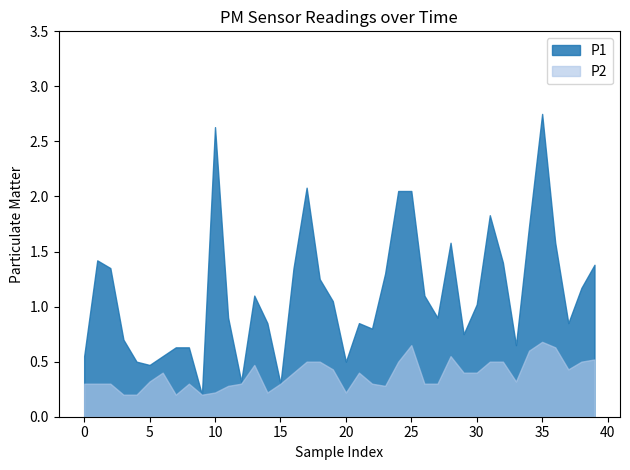

At which category does P1 reach its first local peak?

1